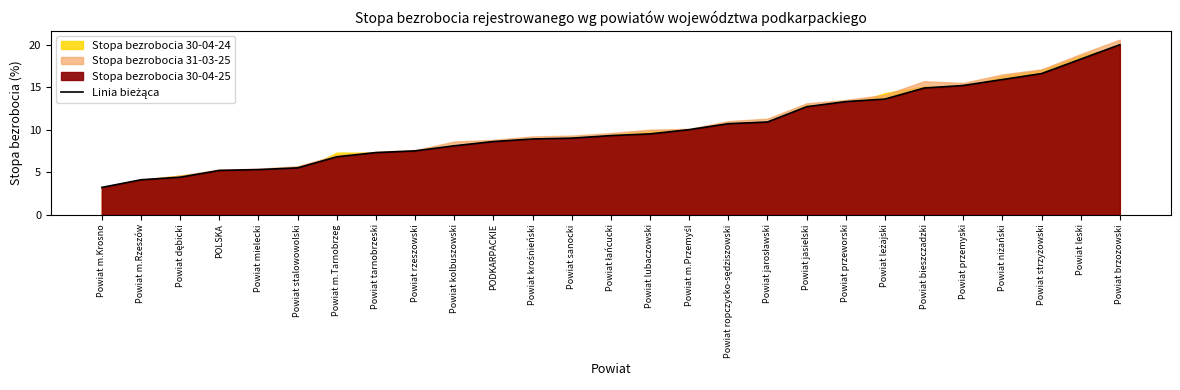

What is the label of the 20th point from the right?

Powiat tarnobrzeski